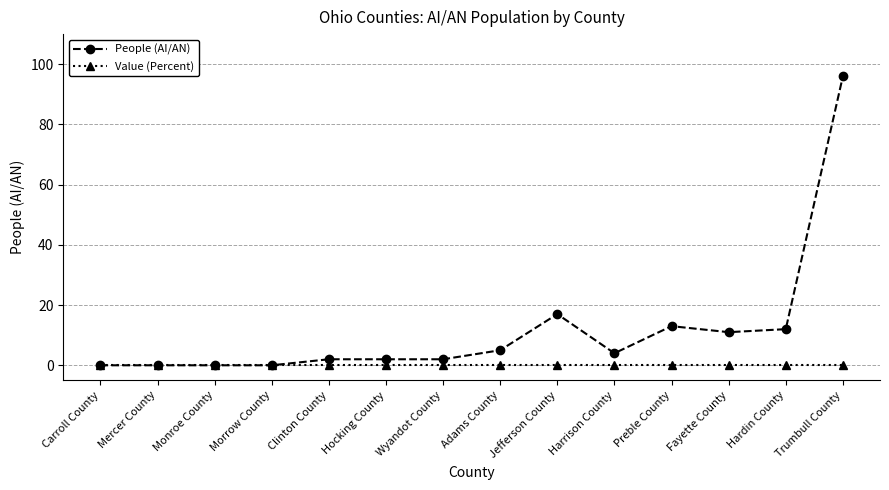

Which series has the largest range (max minus min)?

People (AI/AN)